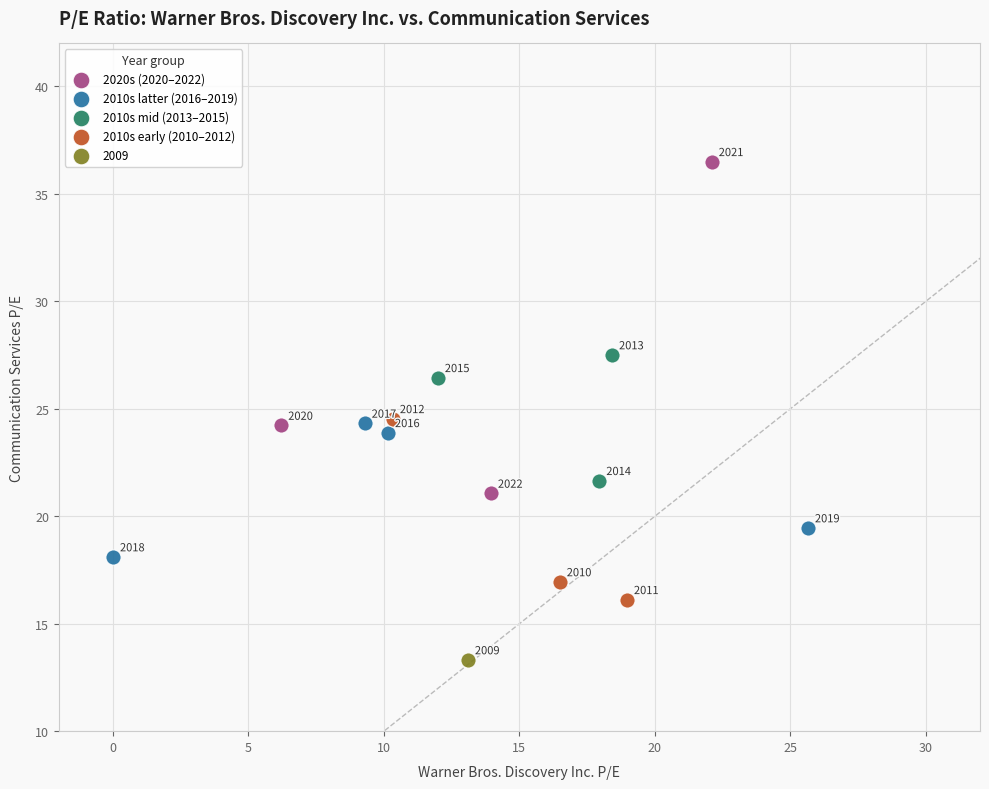

Which series contains the lowest Y value?

2009